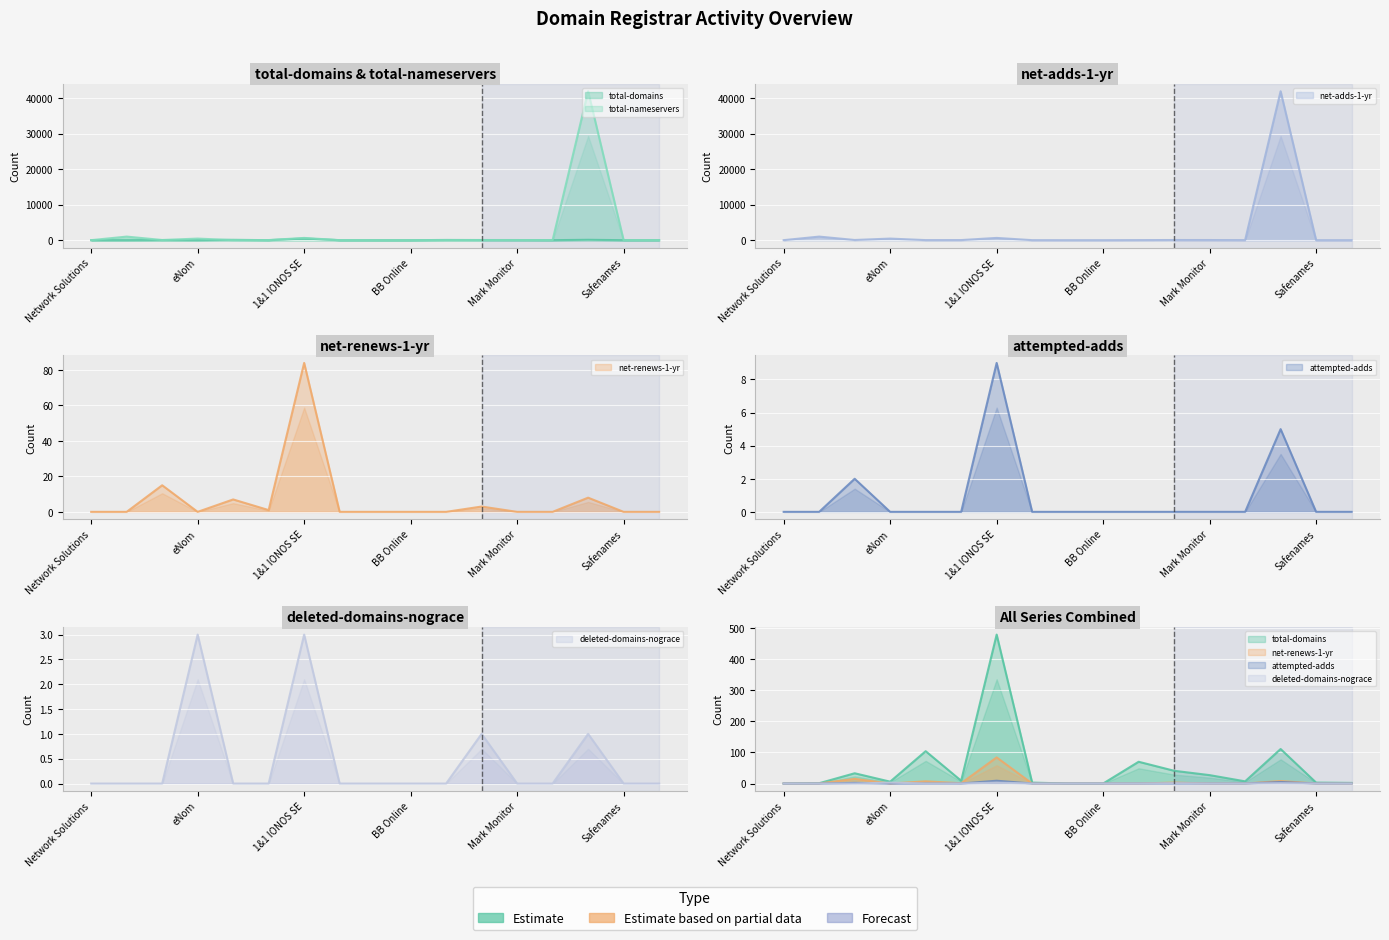

True or false: net-renews-1-yr and total-domains cross at least once.

False